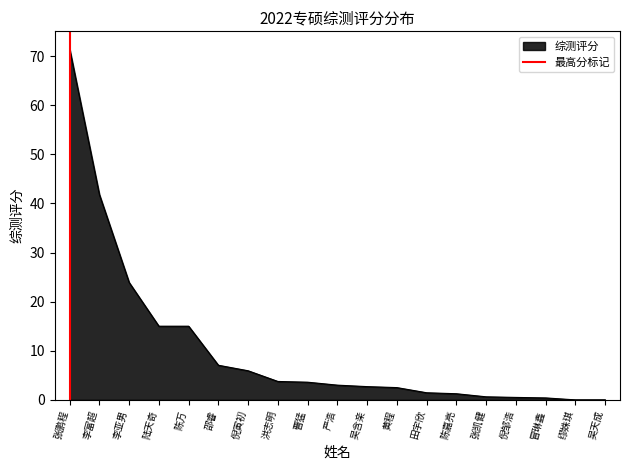

At which label is 综测评分 closest to 35?

李富超